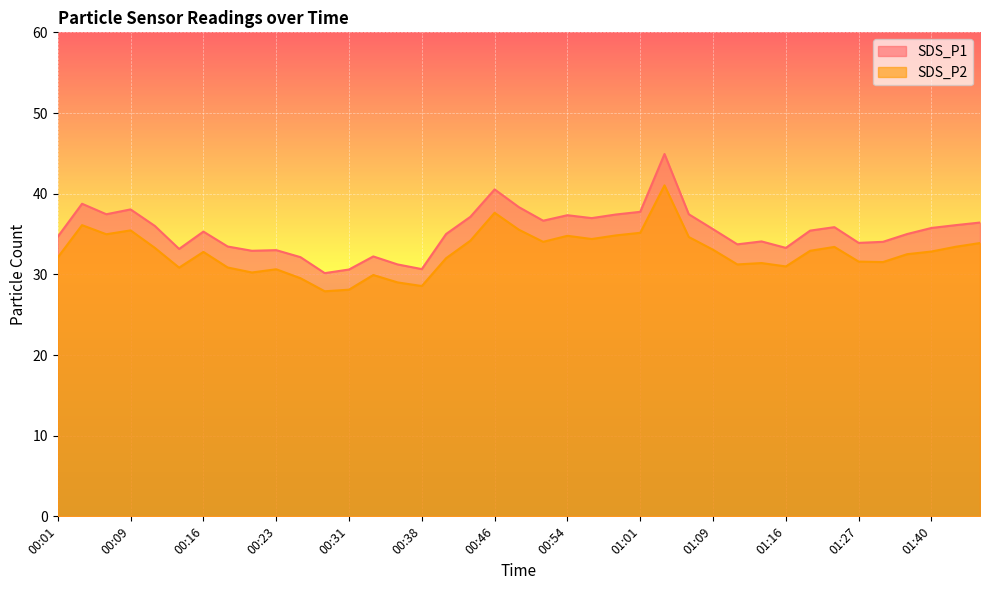

True or false: SDS_P2 and SDS_P1 cross at least once.

False